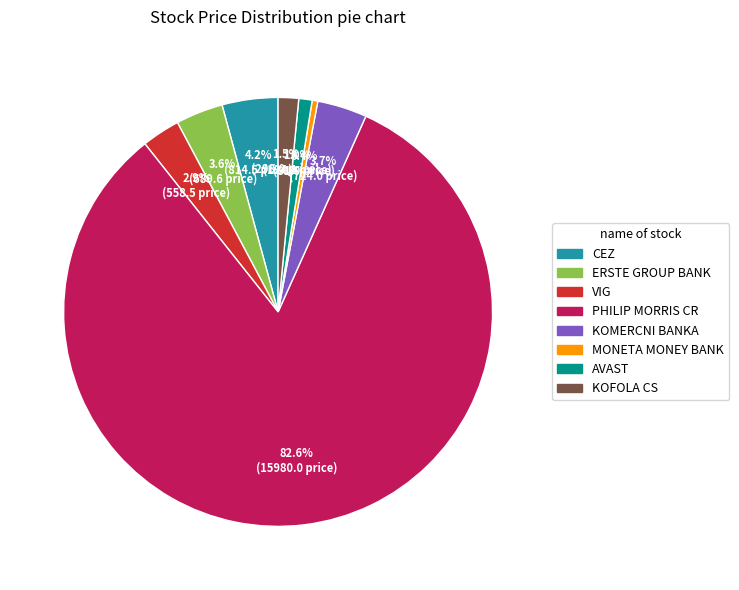

Does any single category account for the majority?

Yes